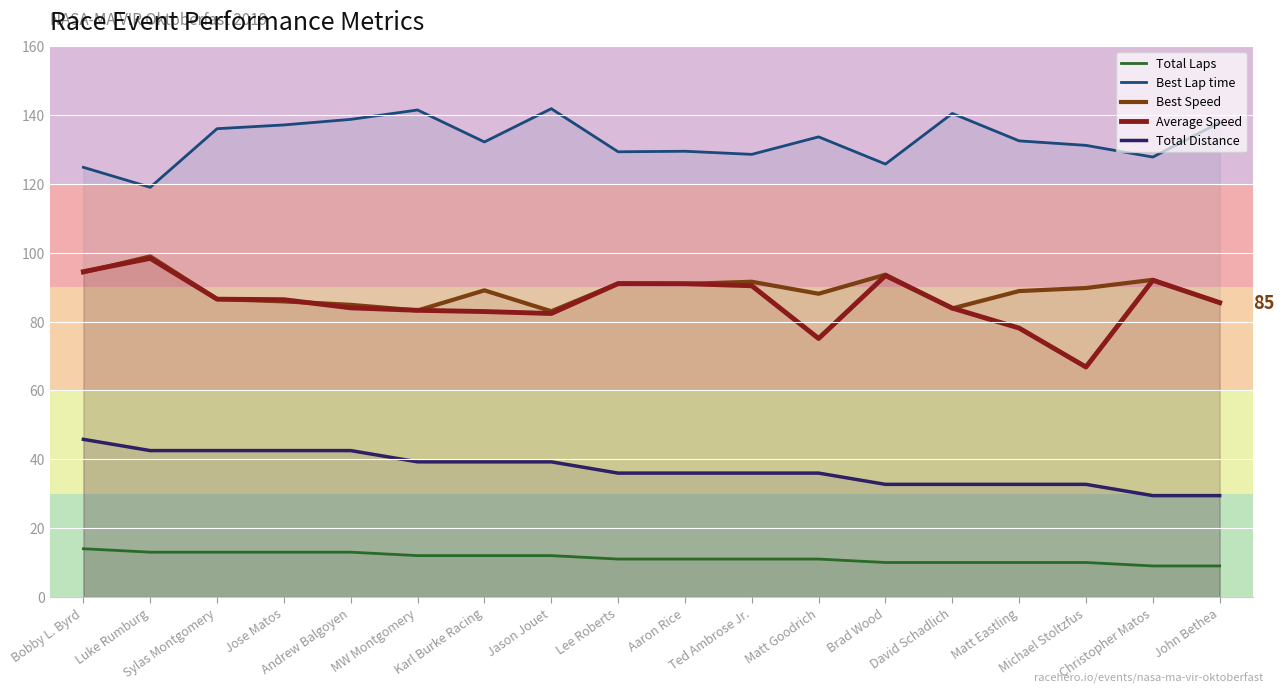

What is the smallest value displayed?

9.0